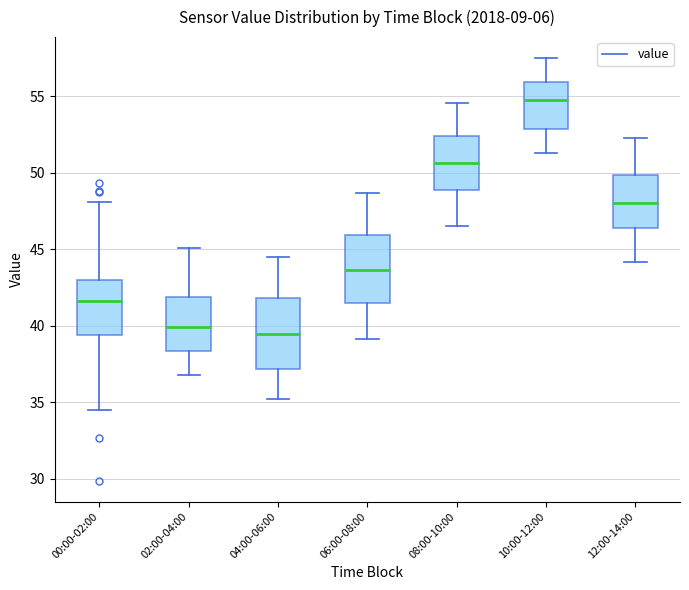

Where is the upper edge of the box for 12:00-14:00 on the y-axis? The values are not printed on the chart, so give them approximately, as read against the axis.

50.0